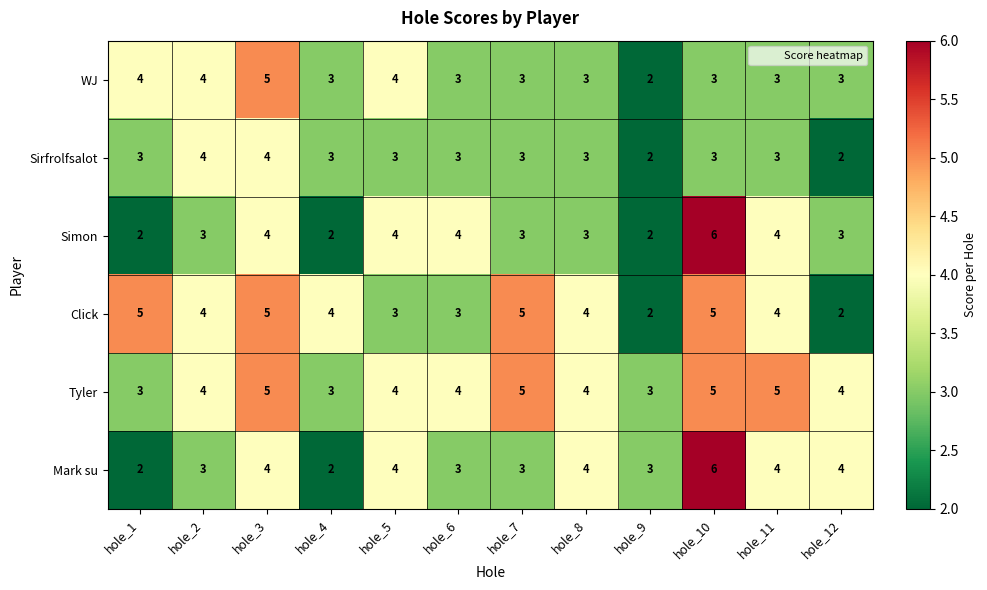

At which category is the sum across all series the highest?

hole_10